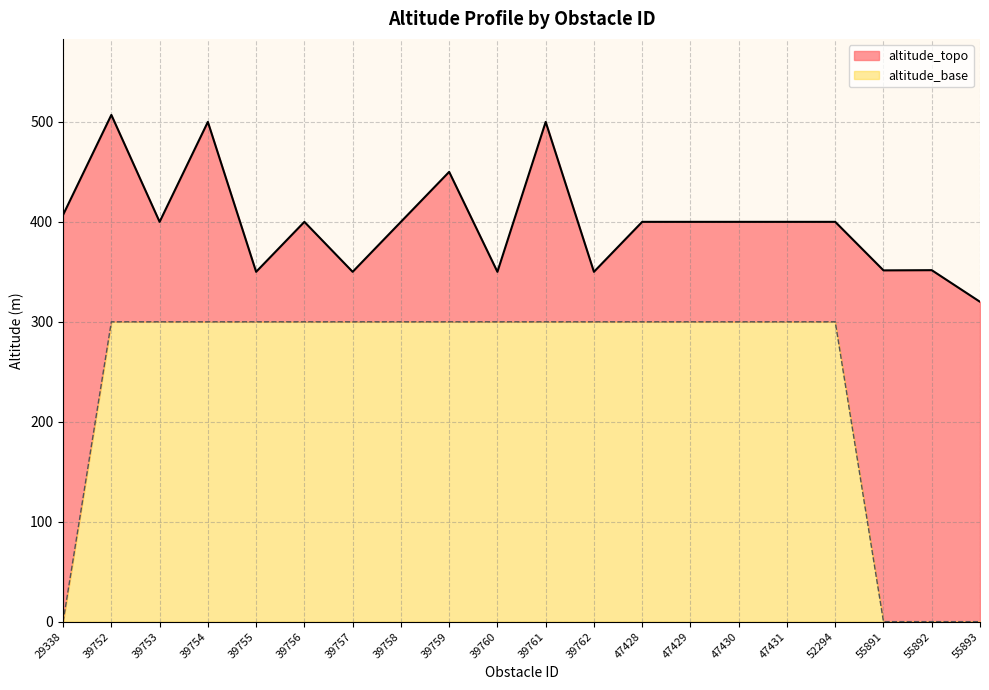

True or false: altitude_base and altitude_topo cross at least once.

False